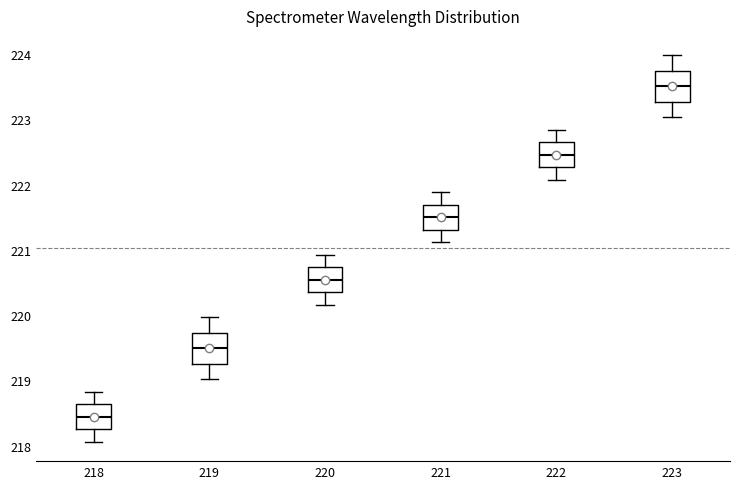

Reading left to right, read every box against the y-axis: the position of its median line, the range the box covers, and the ends of its whiskers. The values are not printed on the chart, so give them approximately, as read against the axis.

218: median 218.4, box 218.3 to 218.6, whiskers 218.1 to 218.8
219: median 219.5, box 219.3 to 219.7, whiskers 219.0 to 220.0
220: median 220.5, box 220.4 to 220.7, whiskers 220.2 to 220.9
221: median 221.5, box 221.3 to 221.7, whiskers 221.1 to 221.9
222: median 222.5, box 222.3 to 222.6, whiskers 222.1 to 222.8
223: median 223.5, box 223.3 to 223.7, whiskers 223.0 to 224.0